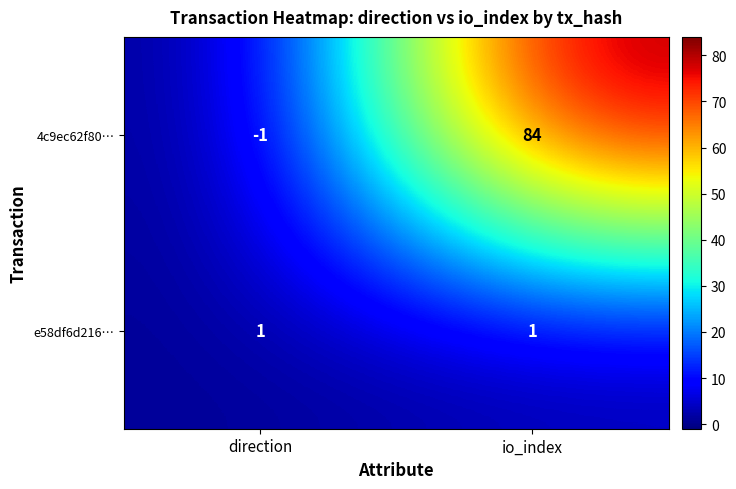

How many series are shown in this chart?

2